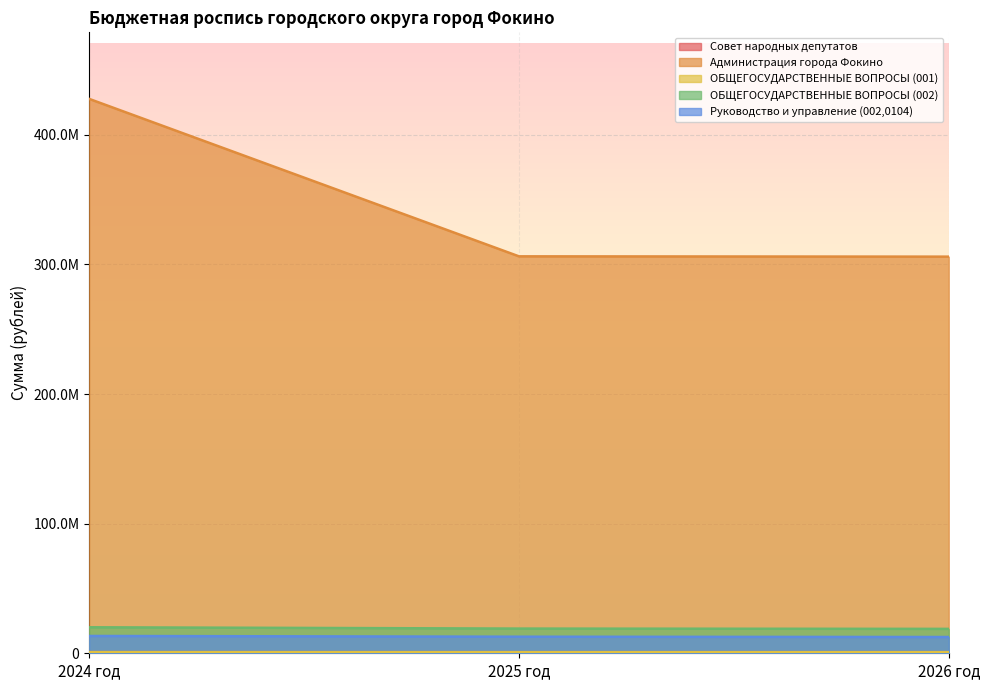

What is the lowest value of the Руководство и управление (002,0104) series?

12541971.0